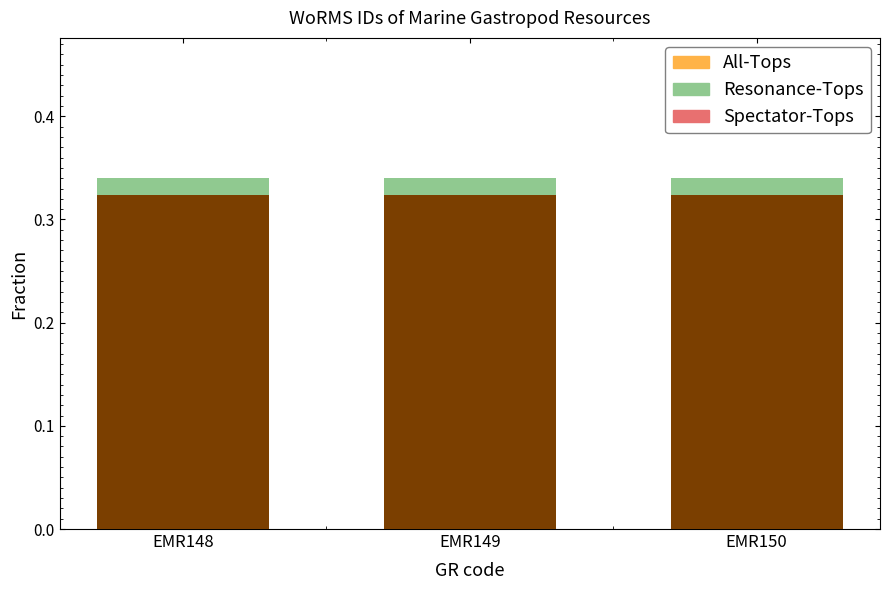

What is the average value of the Resonance-Tops series?

0.3